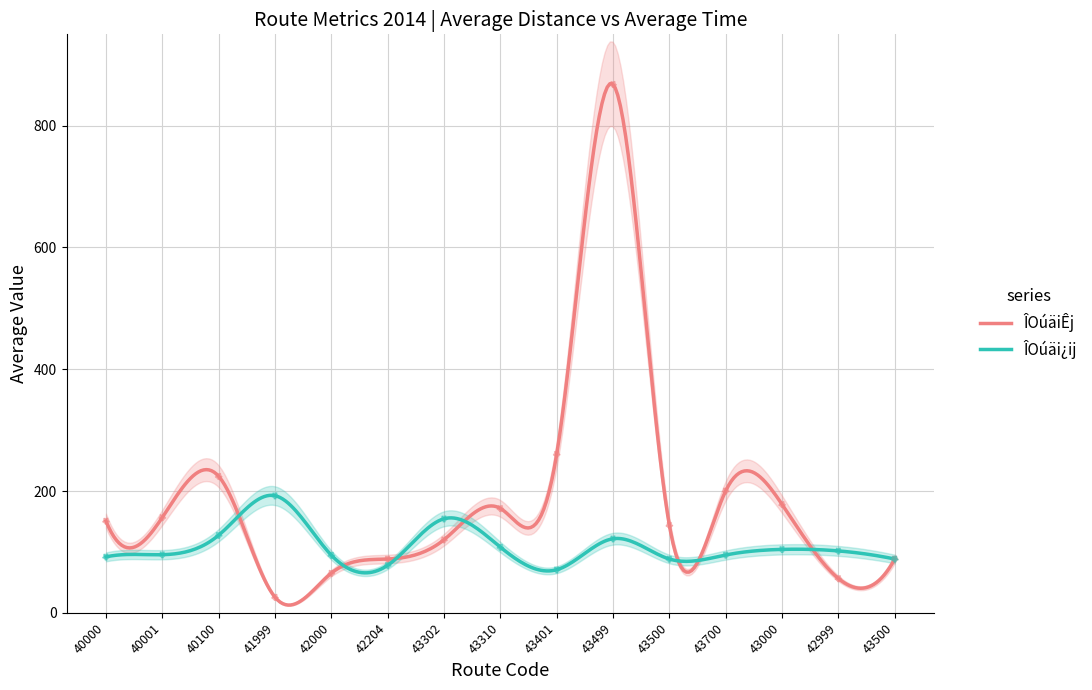

Which series has the largest total across all categories?

ÎOúäiÊj